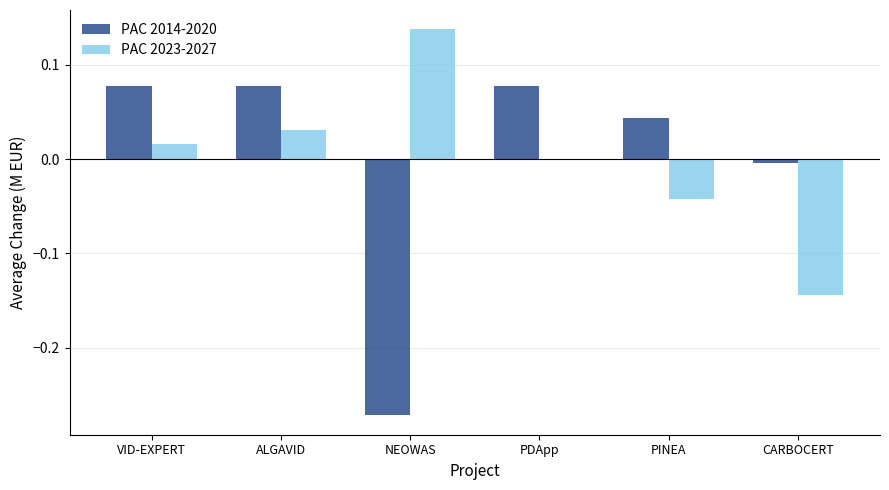

True or false: PAC 2023-2027 has a value of 0.0 at VID-EXPERT.

True